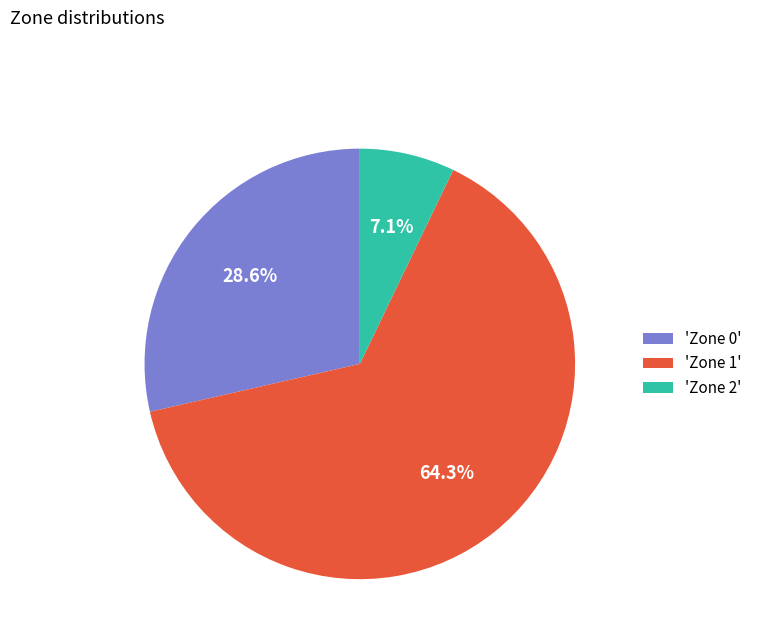

Is there any slice that represents more than half of the pie?

Yes